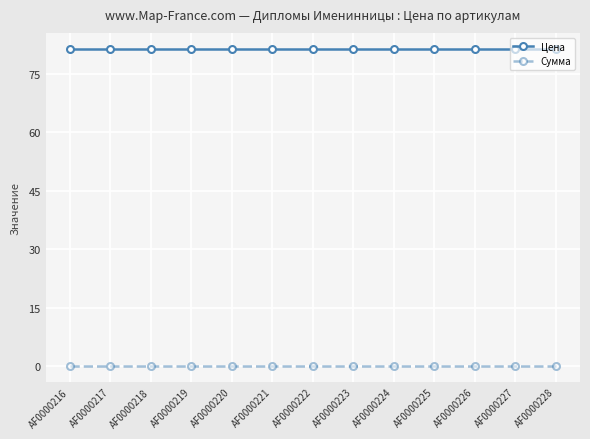

What is the approximate value of Цена at AF0000218?

81.4